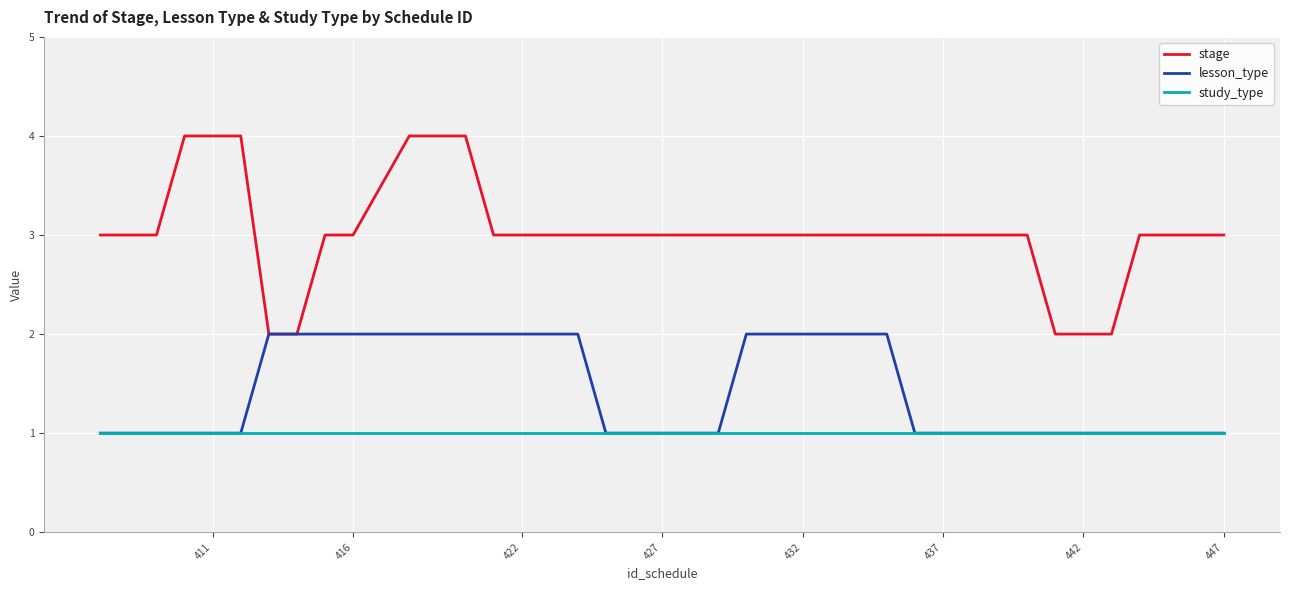

Which series has the largest total across all categories?

stage